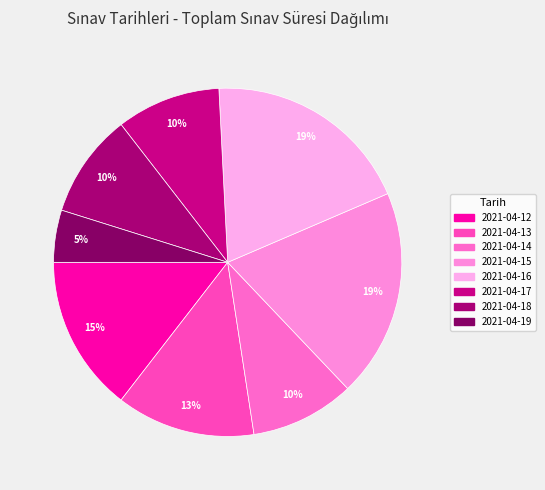

What is the change in value from 2021-04-16 to 2021-04-19?

-270